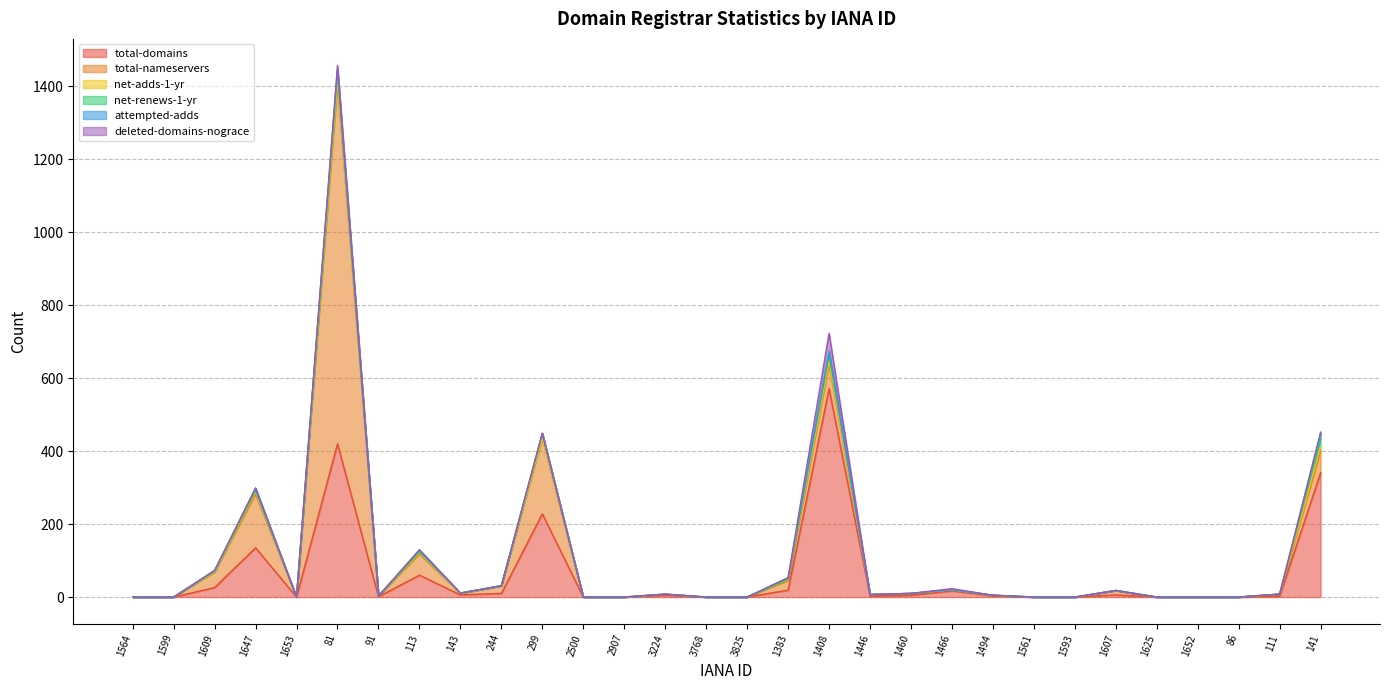

What is the average value of the total-domains series?

62